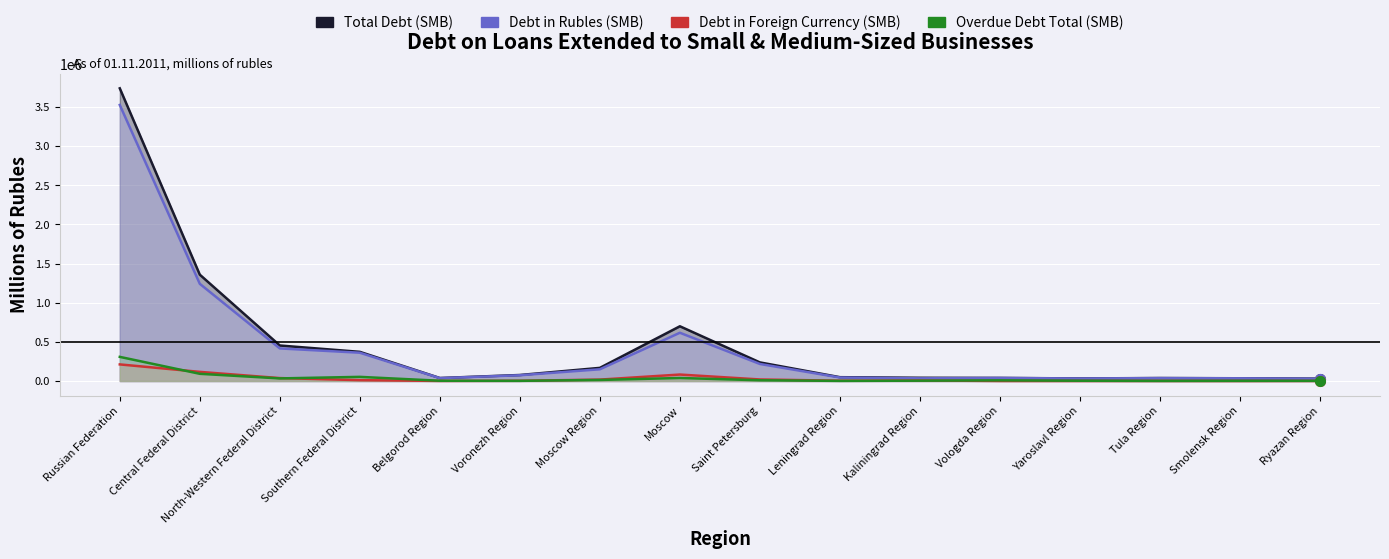

Which series has the widest spread of values?

Total Debt (SMB)